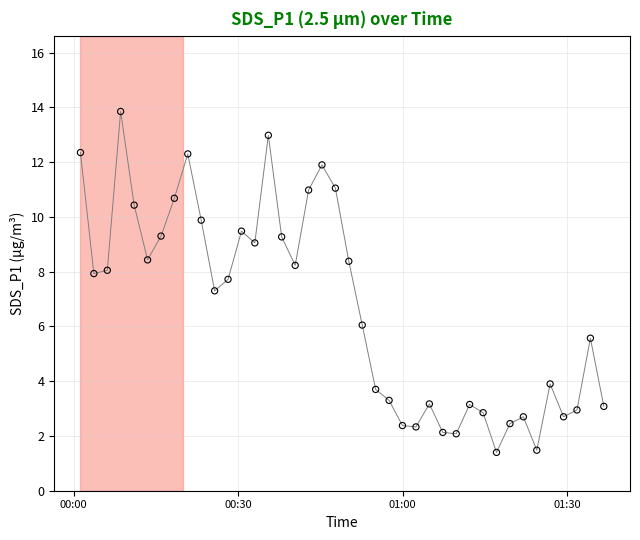

What Y value in the scatter plot is closest to 7?

7.3